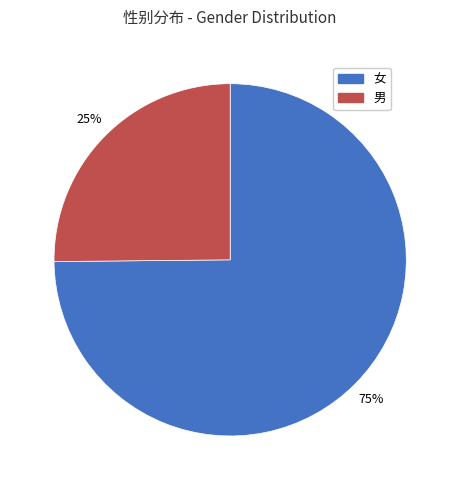

Approximately how many times larger is the value at 女 compared to 男?

3.0